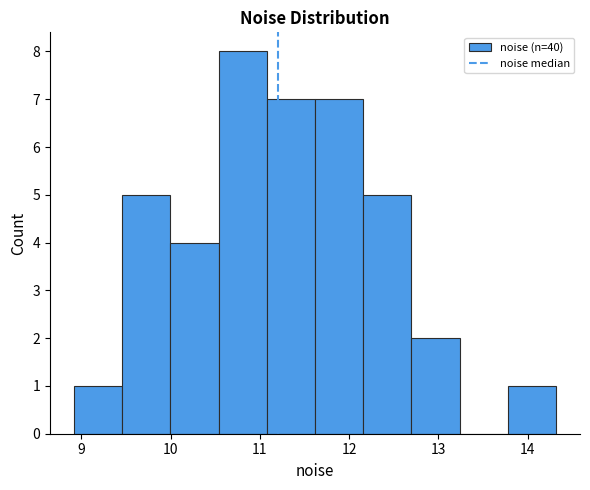

How tall is the bar that spans 13.8 to 14.3 on the x-axis? Neither the bar edges nor the heights are printed on the chart, so give them approximately, as read against the axes.

1